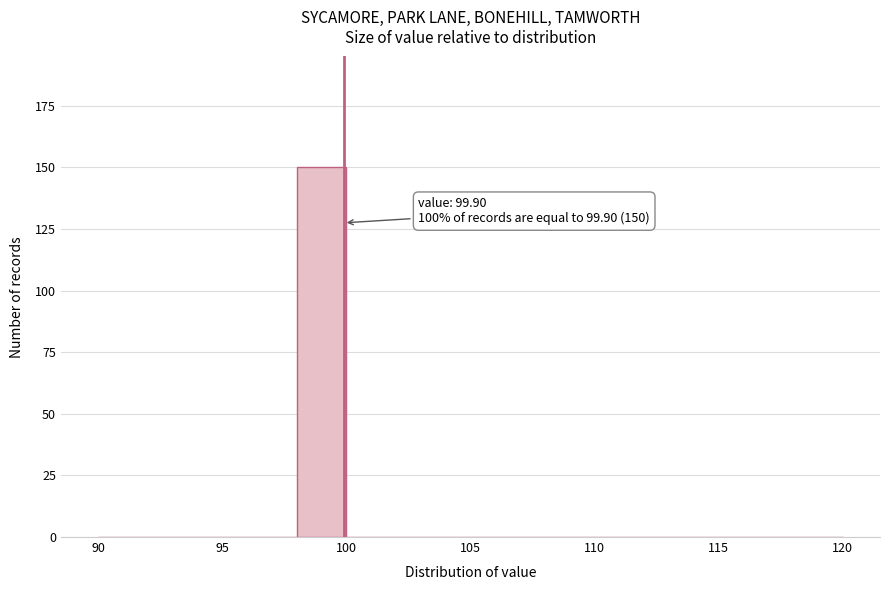

Over which range of the x-axis is the bar tallest?

98 to 100